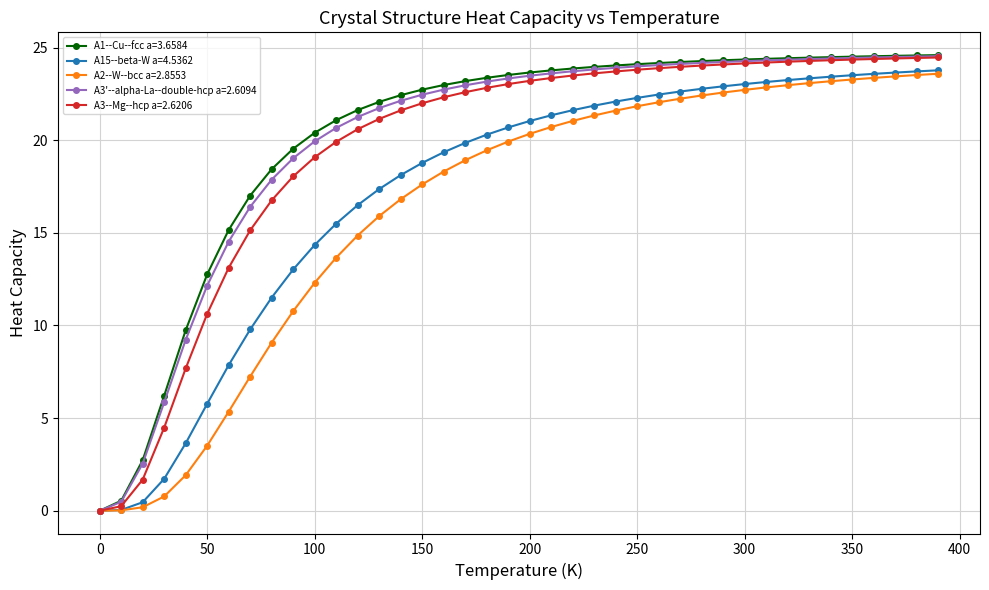

What is the highest value of the A2--W--bcc a=2.8553 series?

23.6